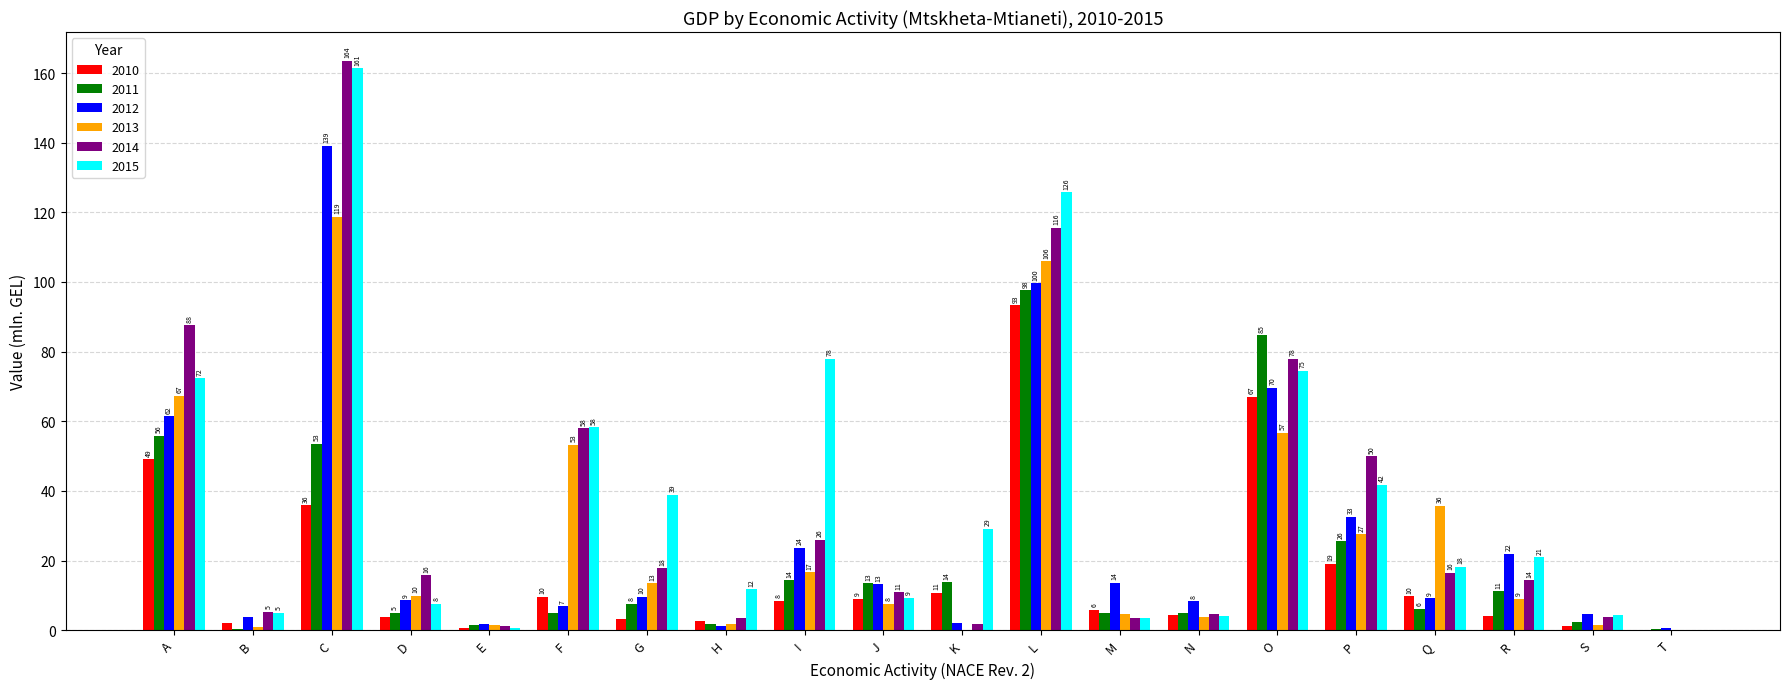

Which has a higher value, P or S?

P